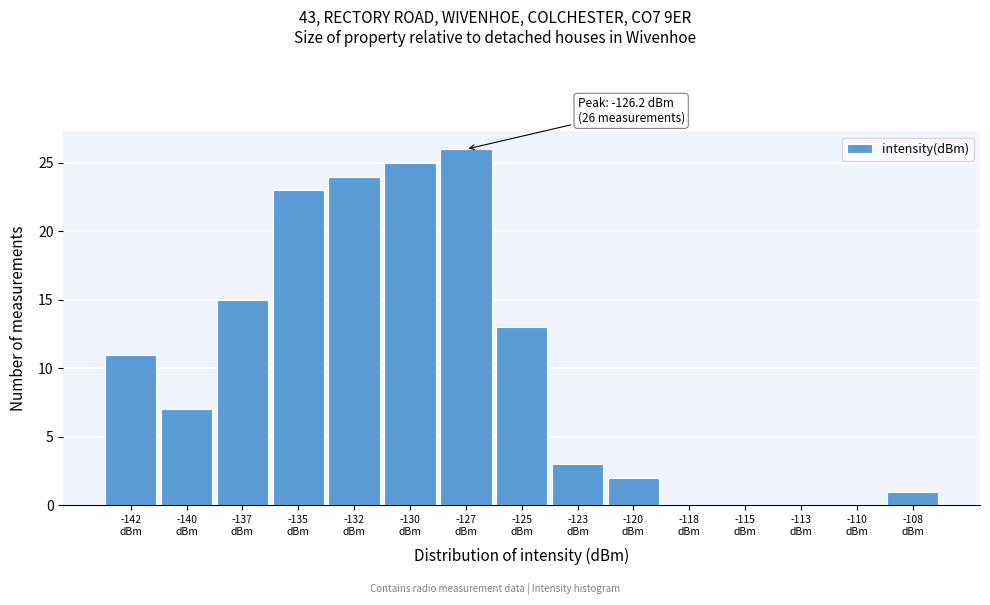

What is the greatest value displayed?

26